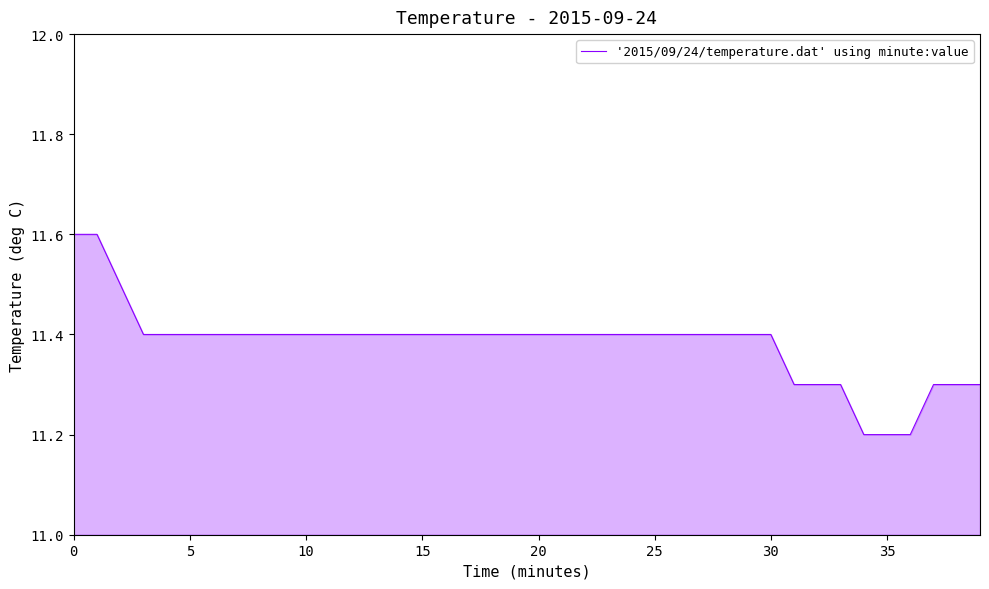

Does the chart display data point markers on the line(s)?

No